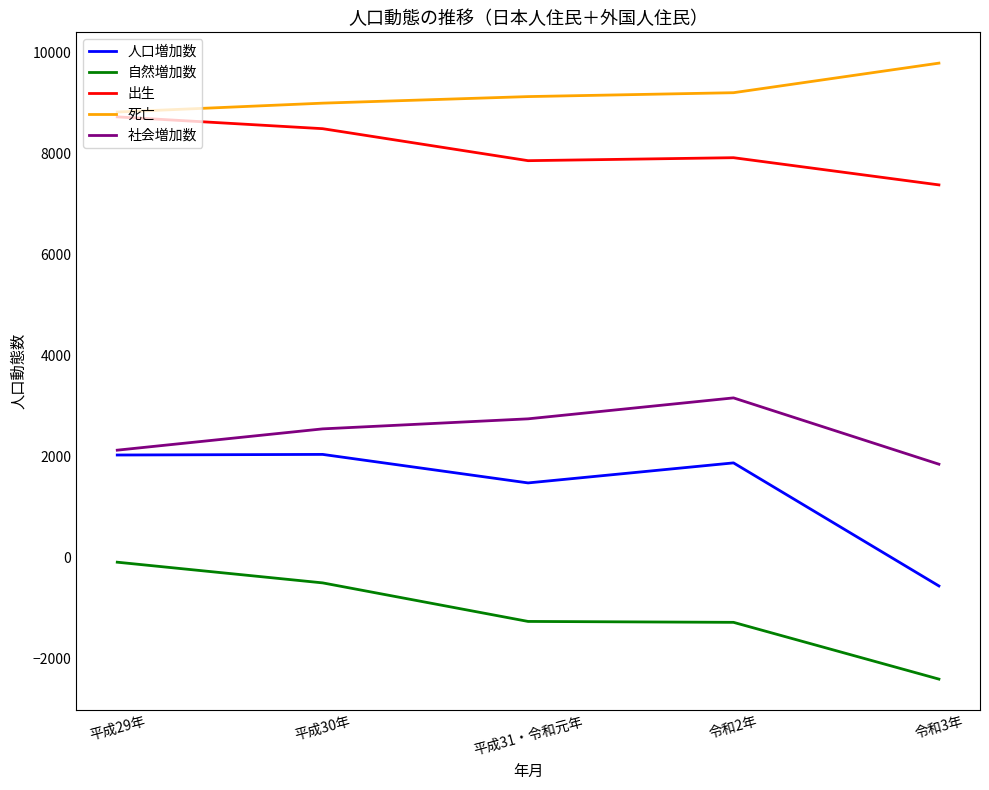

Which series has the widest spread of values?

人口増加数